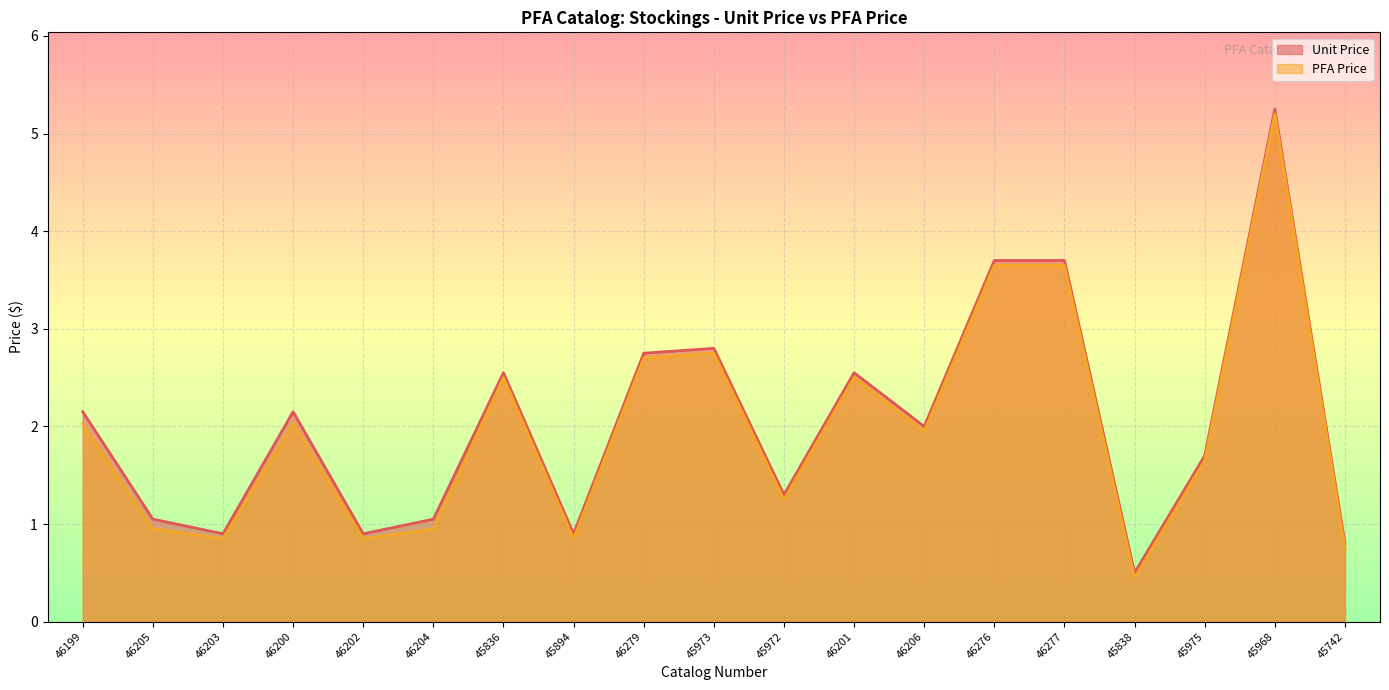

Between 45838 and 45973, which is larger?

45973